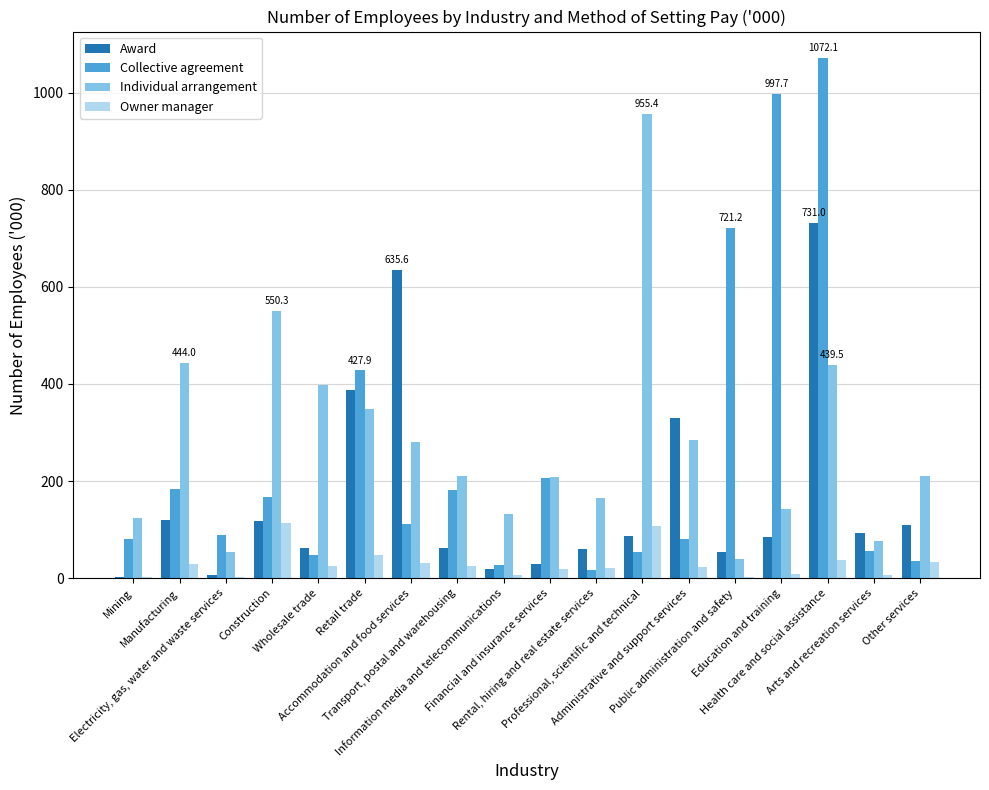

Are the bars grouped side by side (vs. stacked)?

Yes